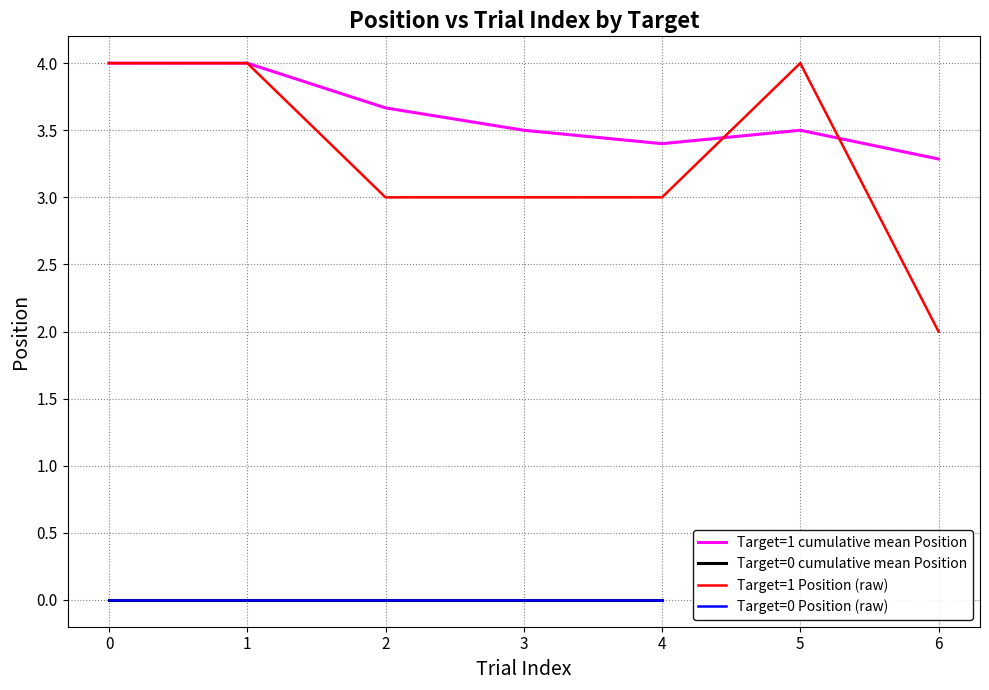

What is the lowest value of the Target=1 Position (raw) series?

2.0